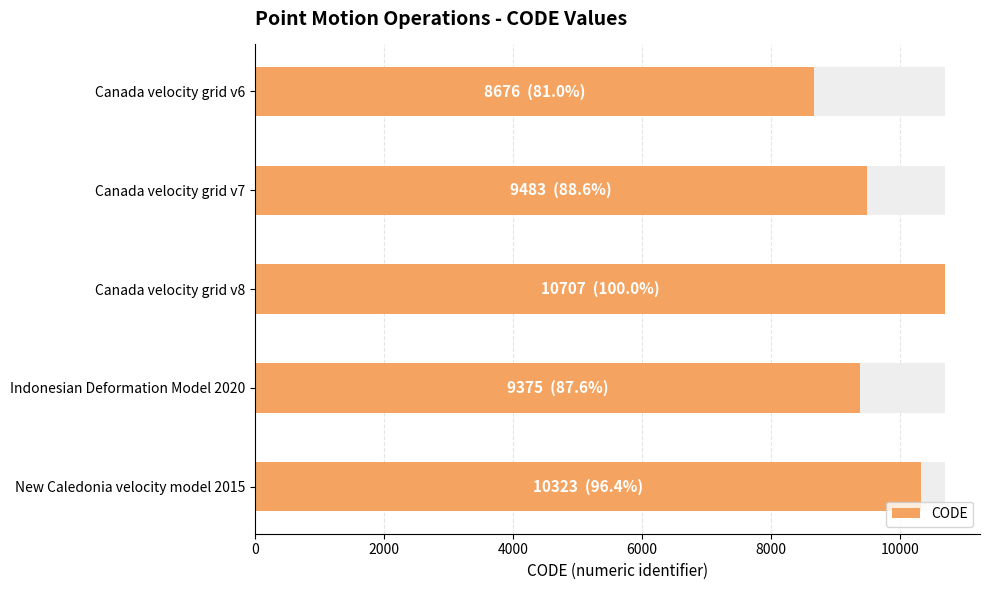

What is the smallest value displayed?

8676